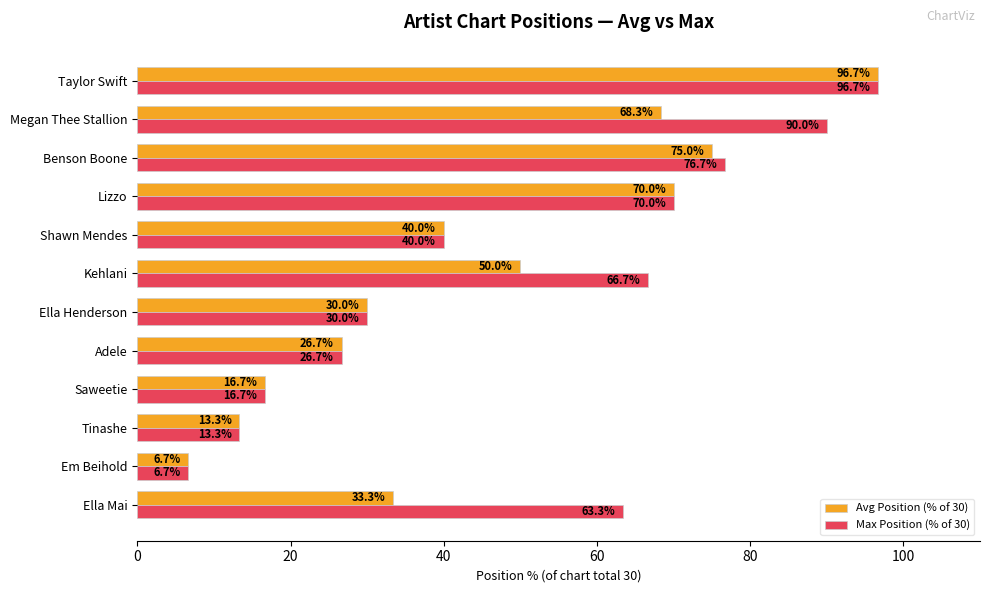

Rank the series by their average value, from lowest to highest.

Avg Position (% of 30), Max Position (% of 30)